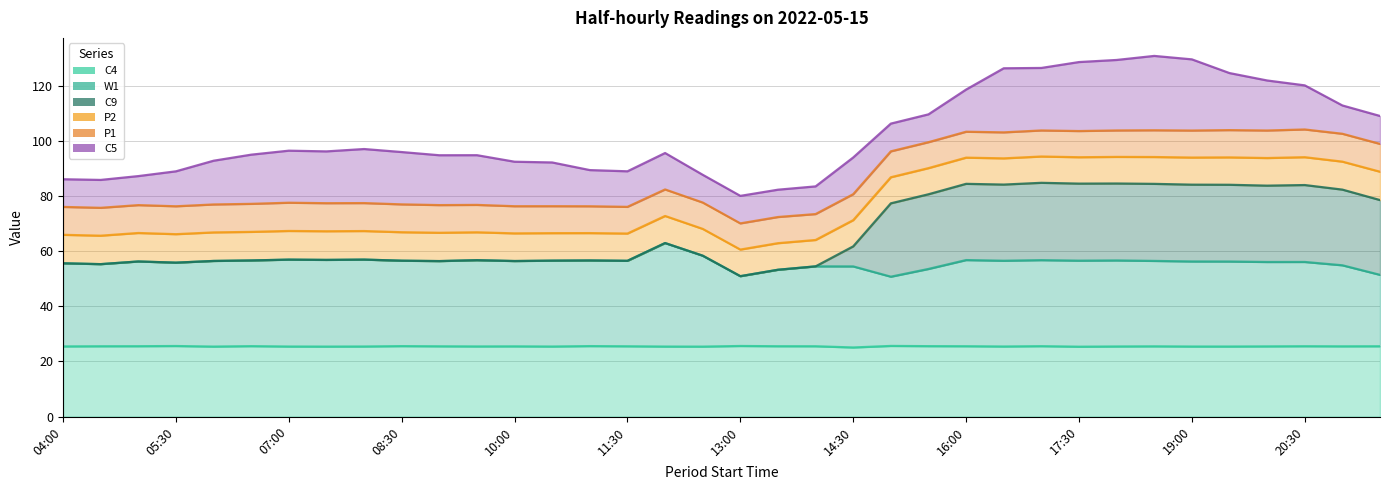

True or false: C4 has a value of 33.2 at 07:30.

False